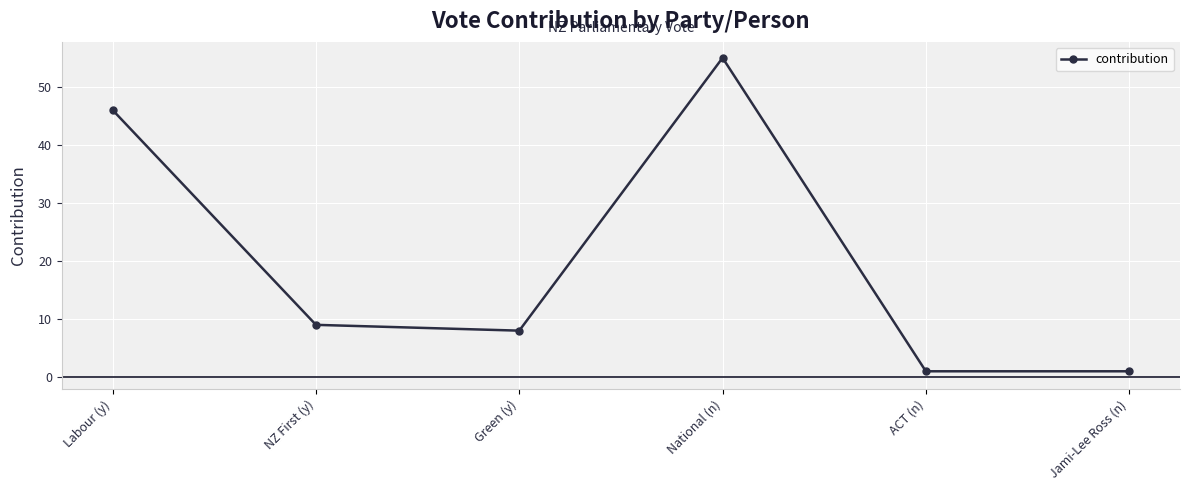

What is the value of the 6th point from the left?

1